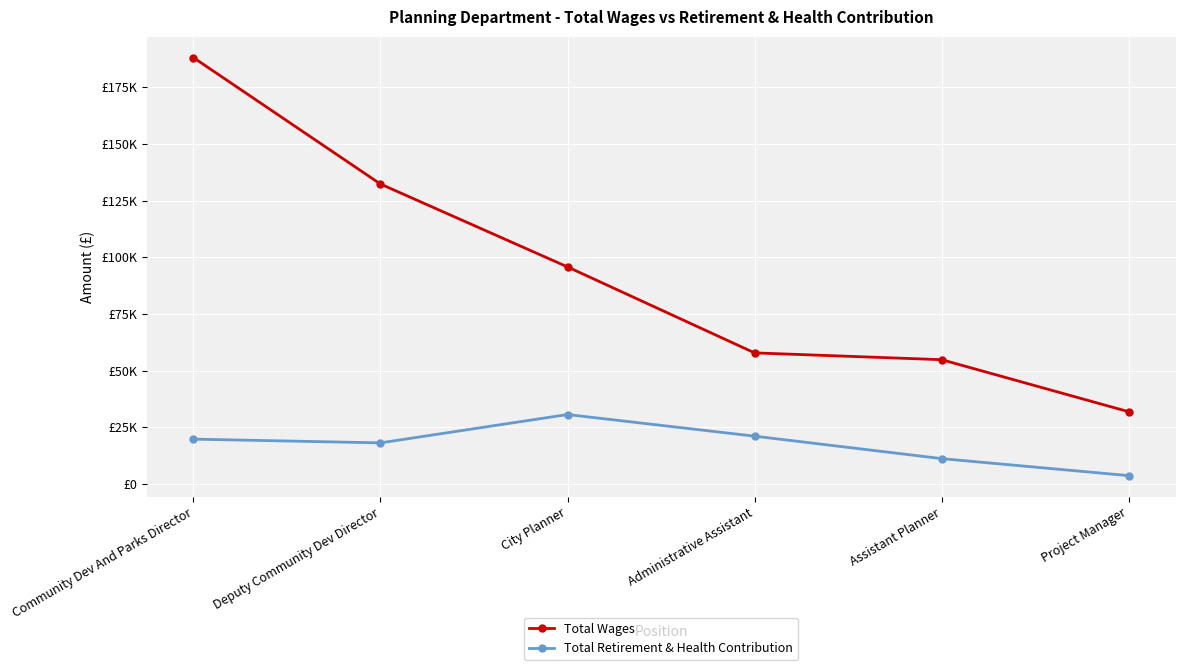

What are all the series names shown in the legend?

Total Wages, Total Retirement & Health Contribution